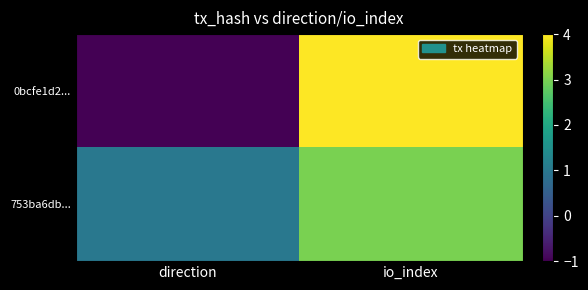

At which category does the chart reach its minimum across all series?

direction